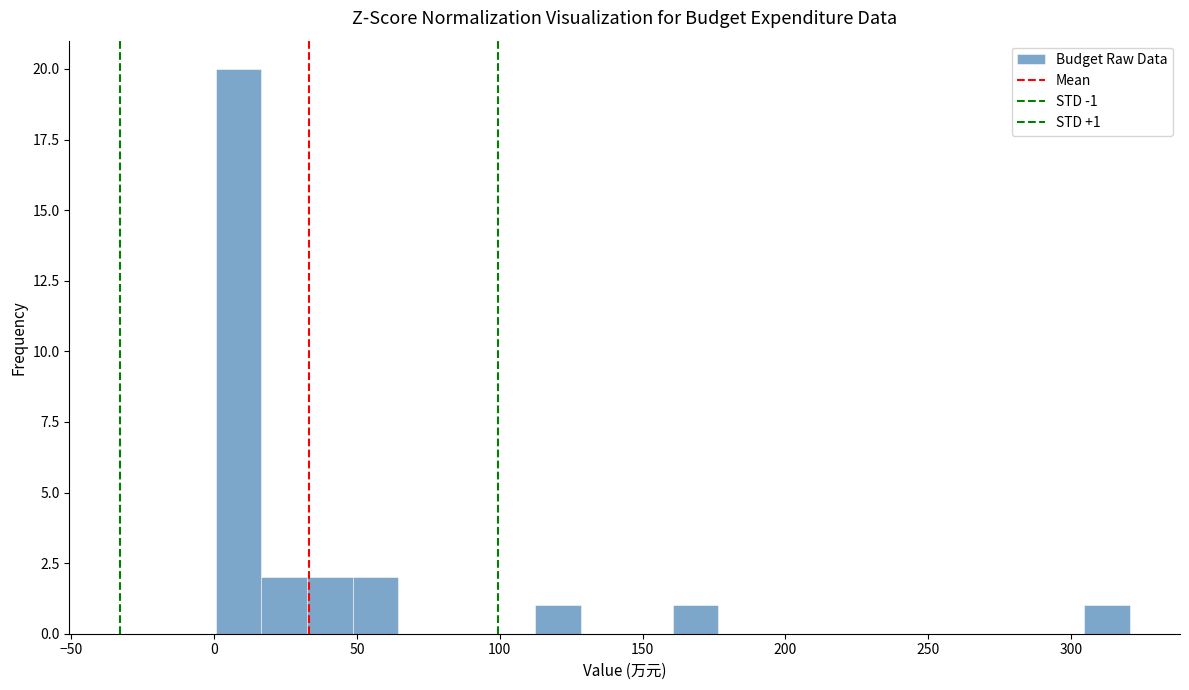

Read against the x-axis, roughly where is the centre of the tallest bar?

10